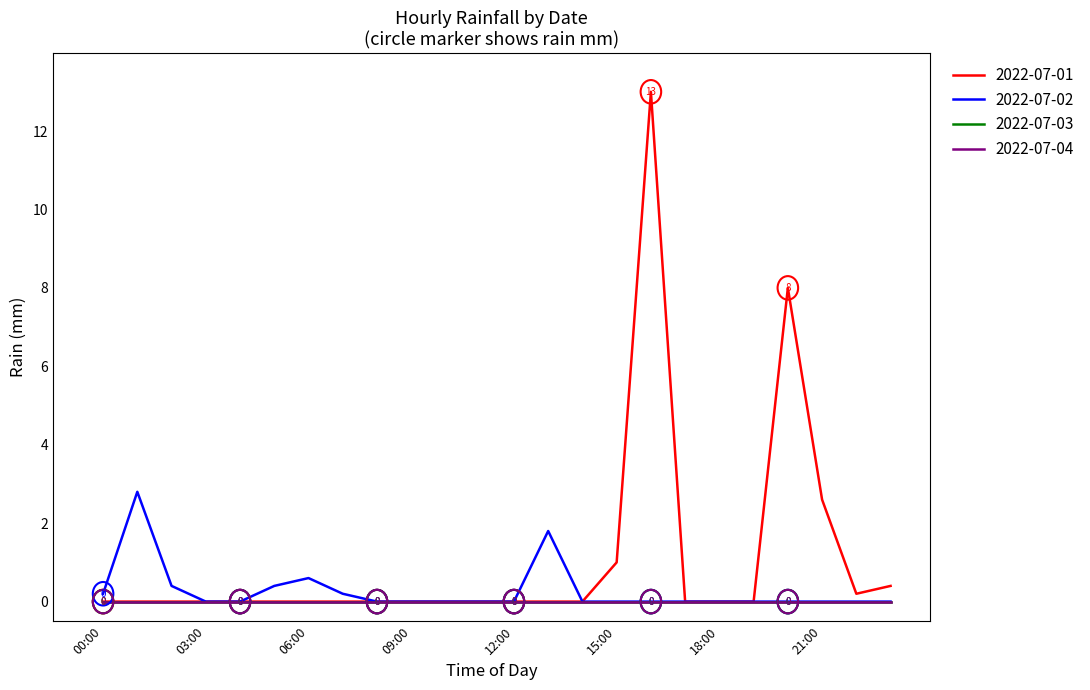

Does the chart display data point markers on the line(s)?

No